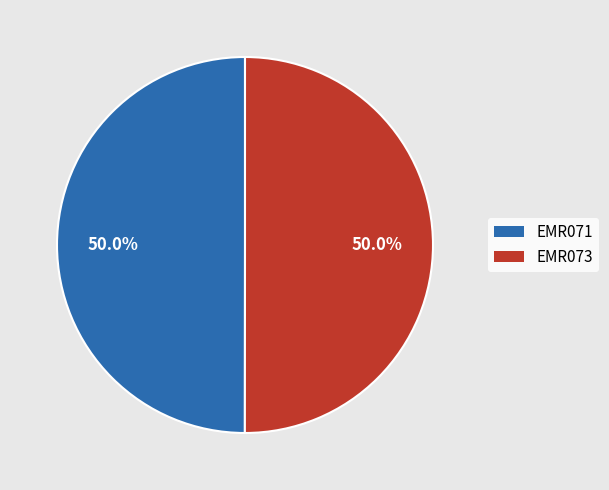

Approximately how many times larger is the value at EMR071 compared to EMR073?

1.0